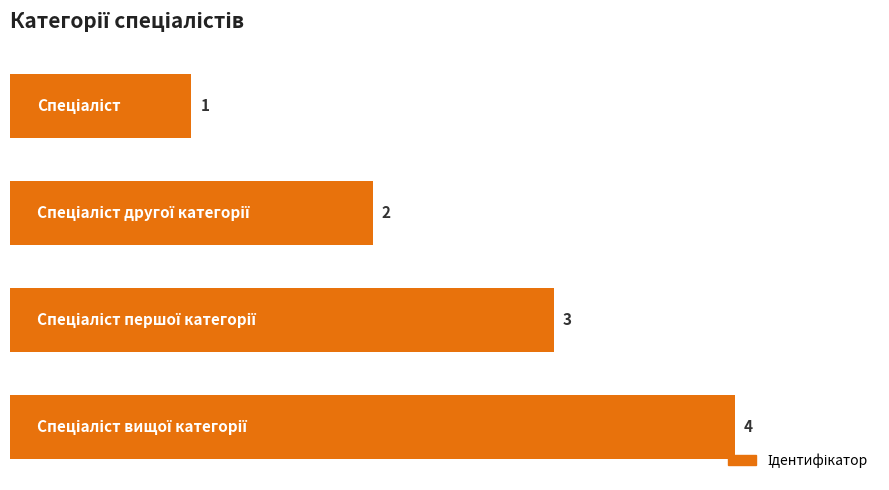

Which has a higher value, 3.0 or 1.0?

3.0